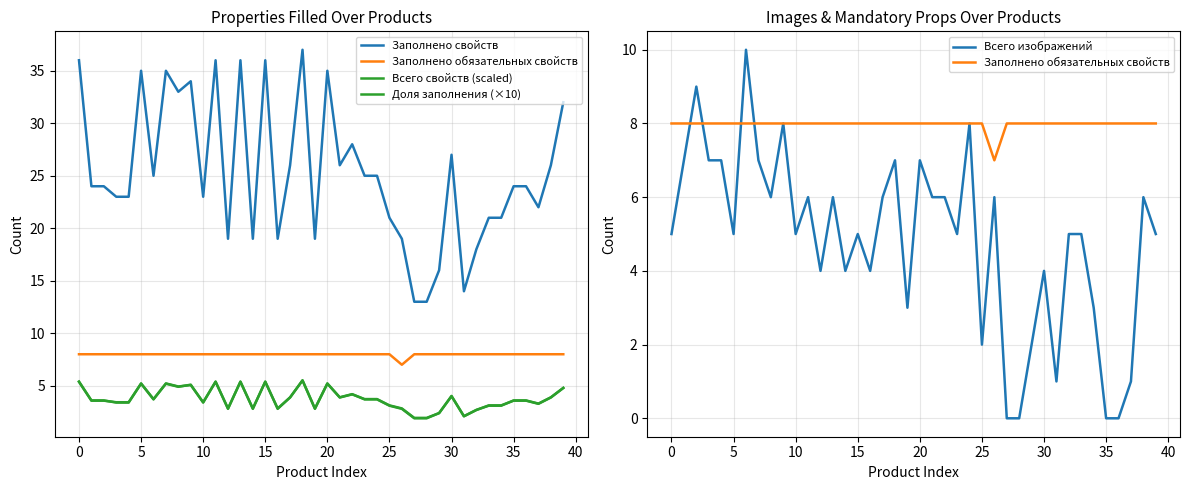

True or false: Заполнено обязательных свойств has a value of 10.8 at 25.

False